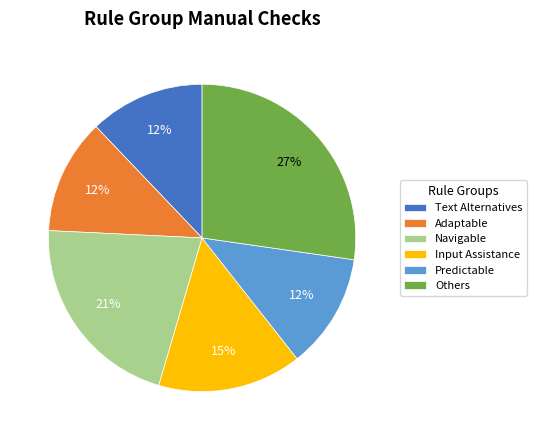

Does Predictable represent more than half of the total?

No